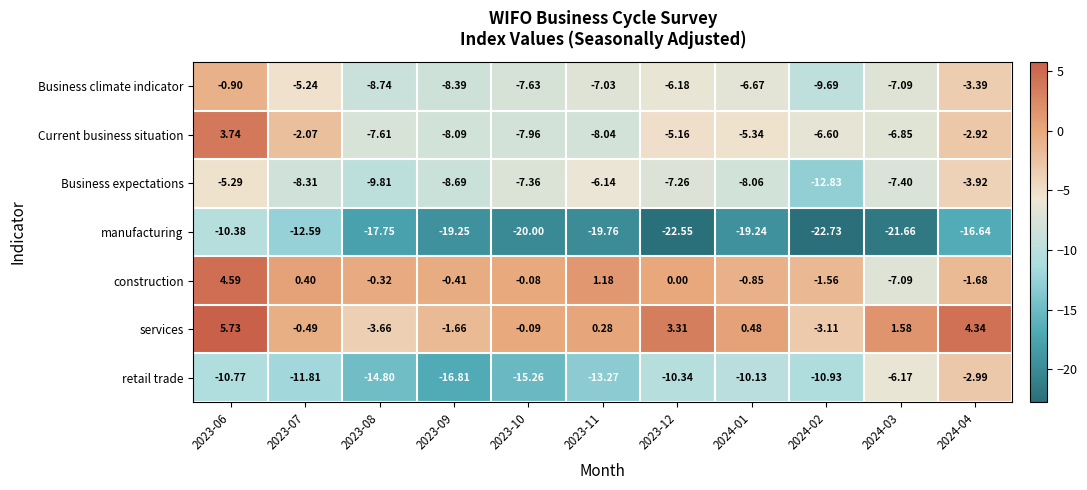

Which series changed the most between 2023-06 and 2024-01?

Current business situation